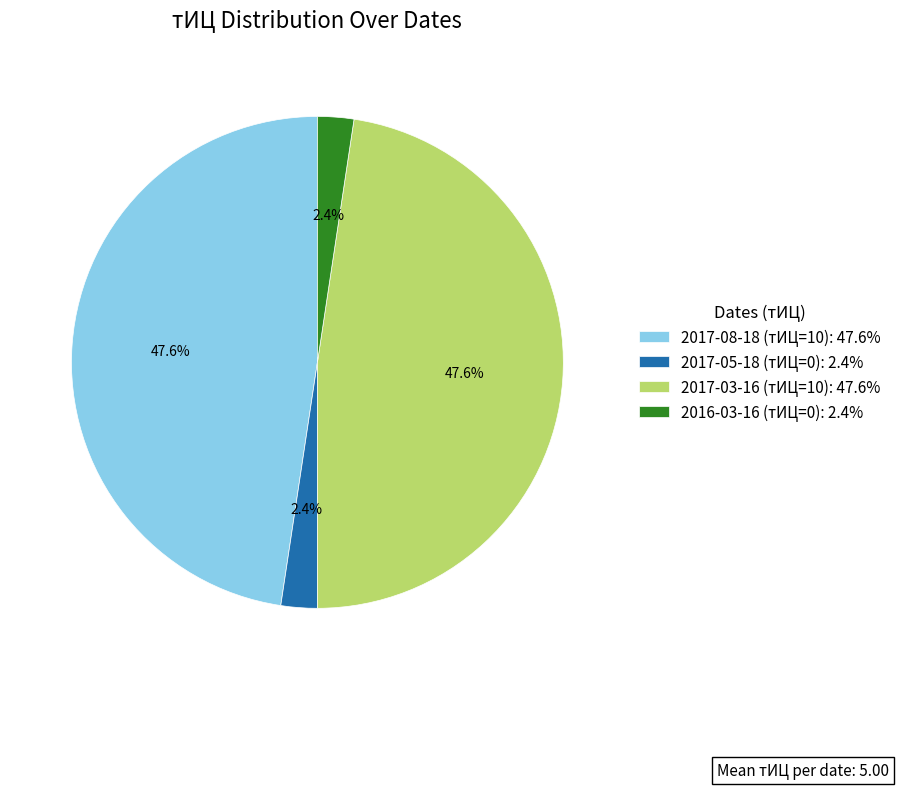

Is it true that 2017-08-18 (тИЦ=10) is 64% of the pie?

False